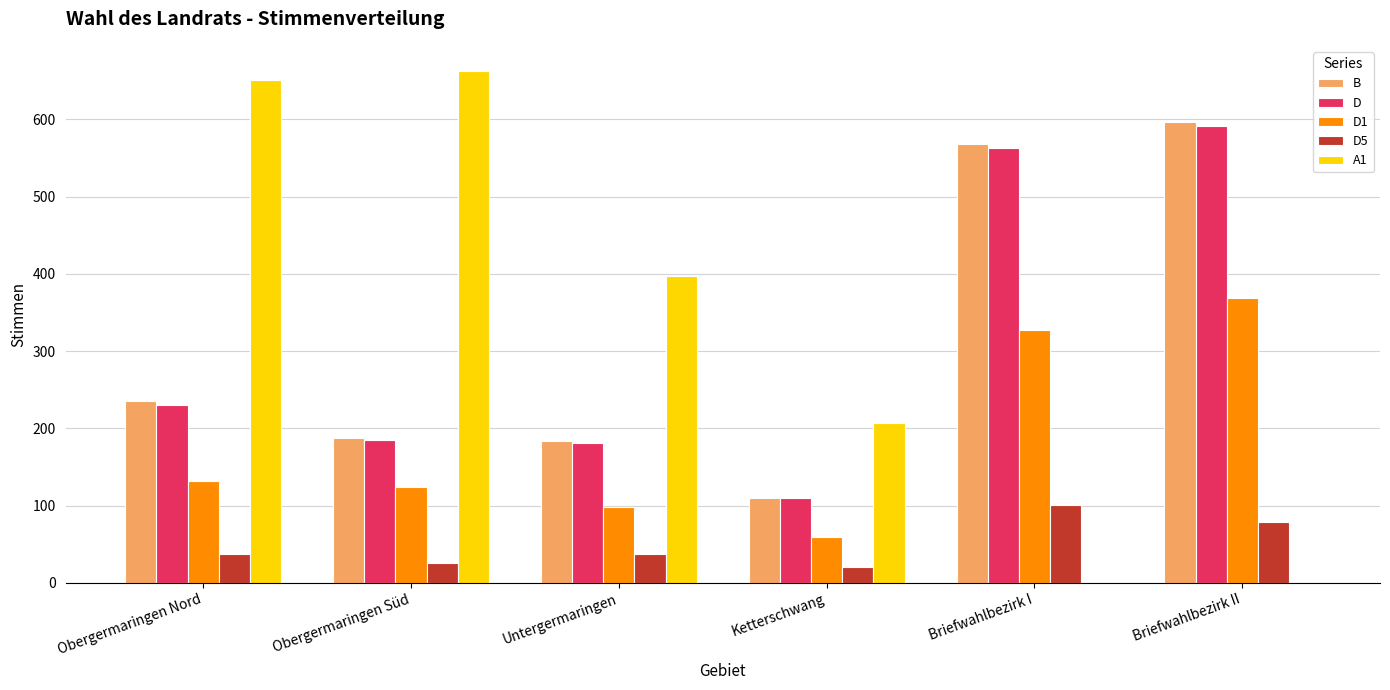

How many groups of bars are there?

6